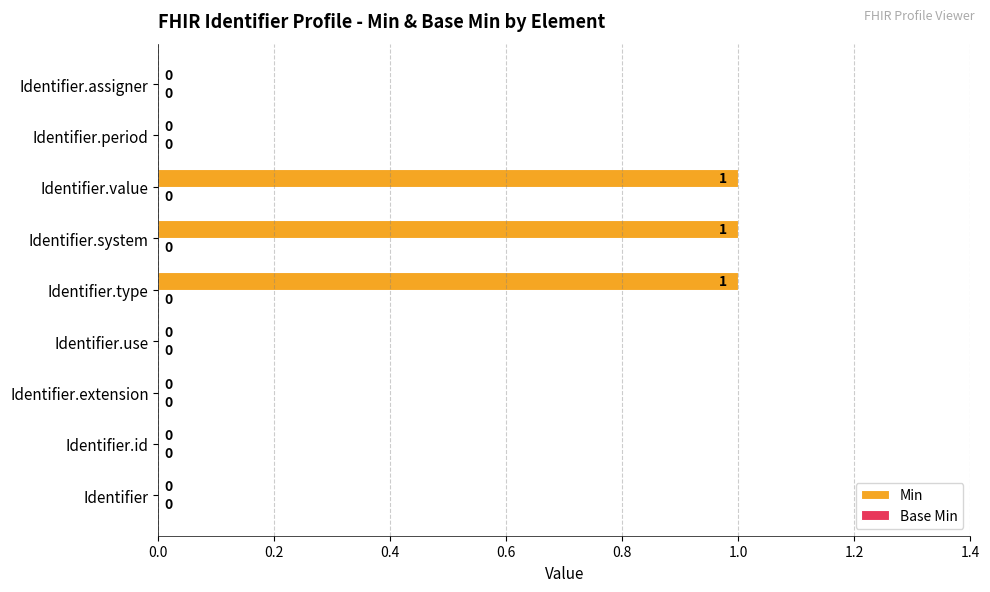

Reading bottom to top, what are all the values shown in this chart?

Identifier=0	Identifier.id=0	Identifier.extension=0	Identifier.use=0	Identifier.type=1	Identifier.system=1	Identifier.value=1	Identifier.period=0	Identifier.assigner=0